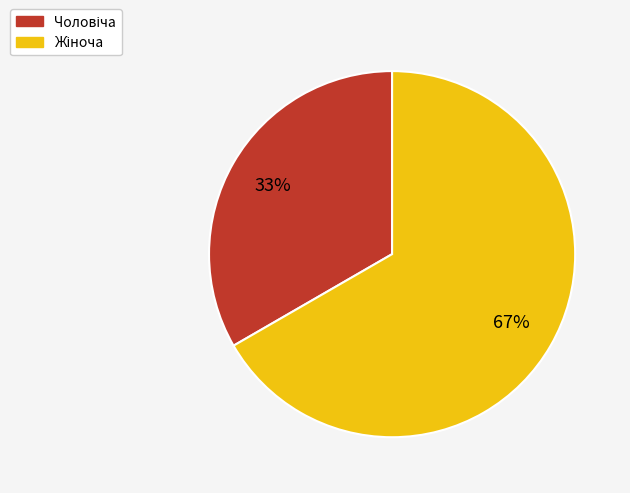

To the nearest percent, what is the average slice percentage?

50%